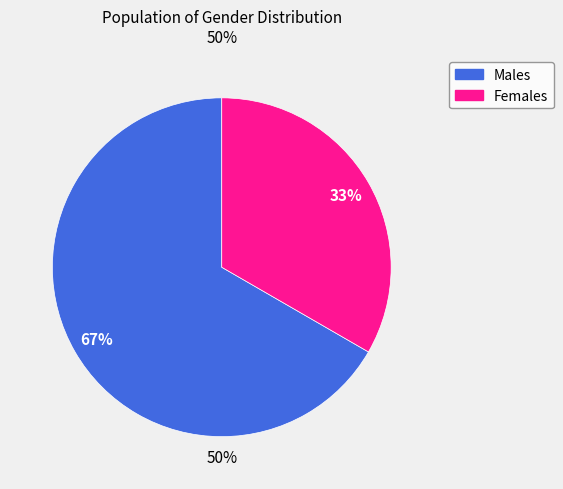

Which slice is the smallest?

أنثى